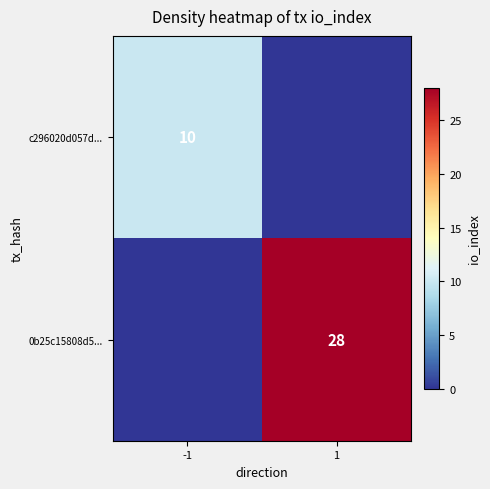

Is it true that c296020d057d... equals 10 at -1?

True